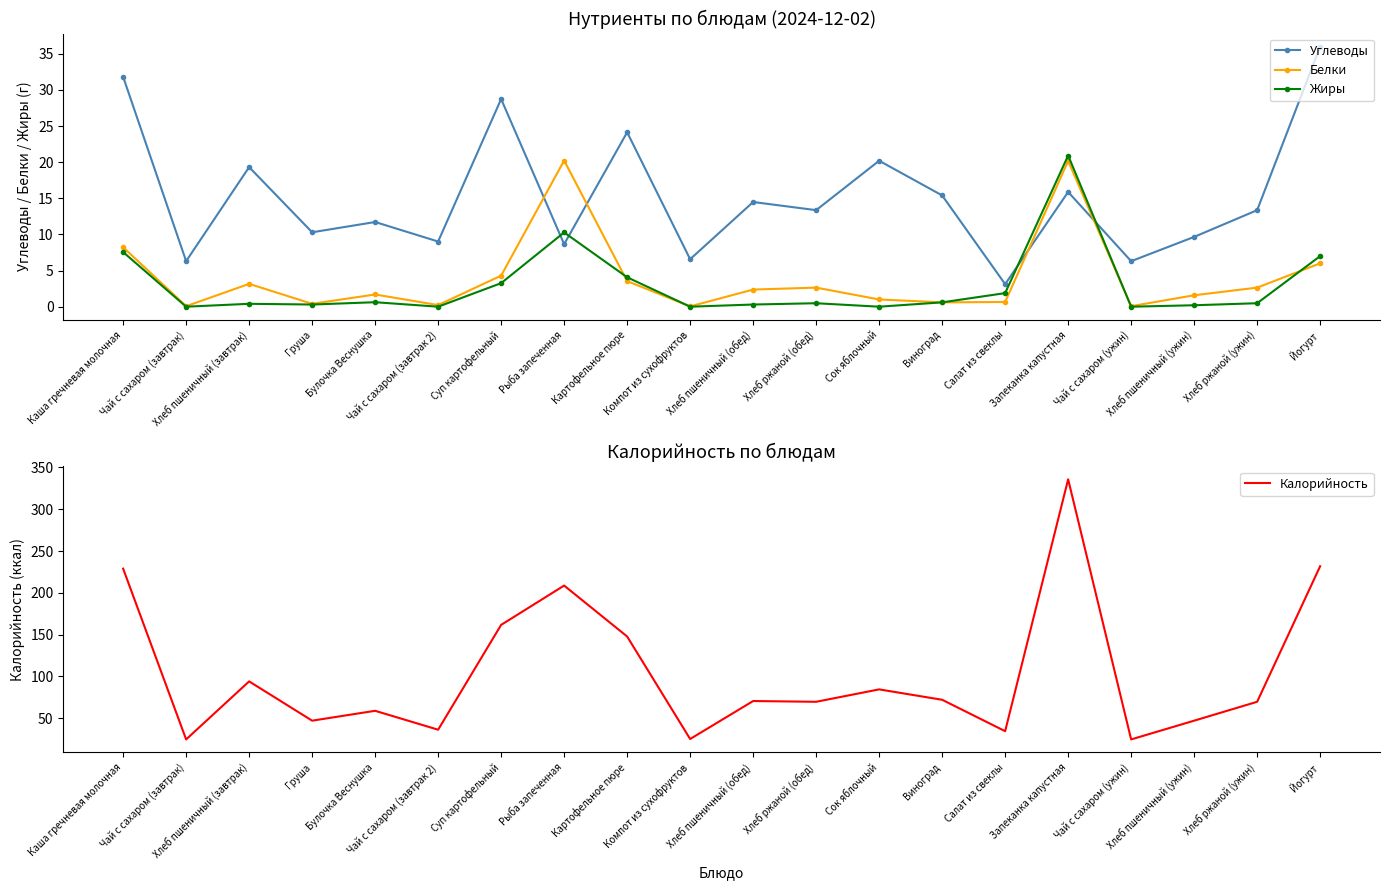

Is it true that Углеводы equals 14.5 at Хлеб пшеничный (обед)?

True